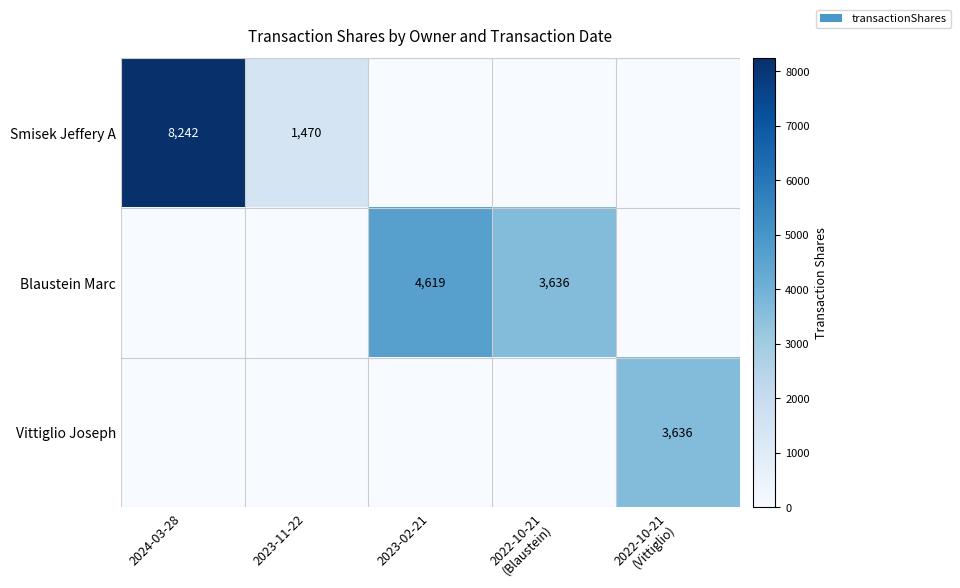

True or false: Smisek Jeffery A has a value of 357 at 2023-11-22.

False